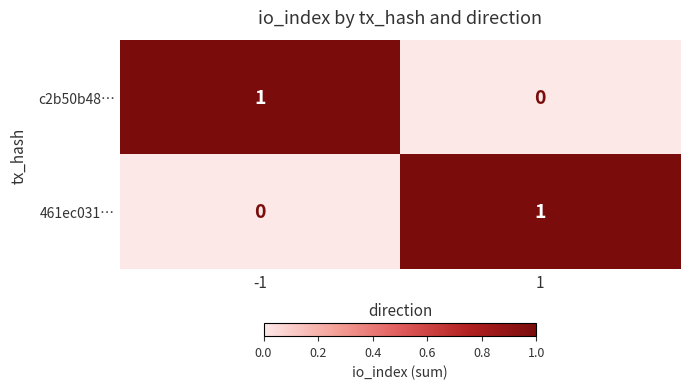

The value of 461ec031… at 1 is 1. True or false?

True